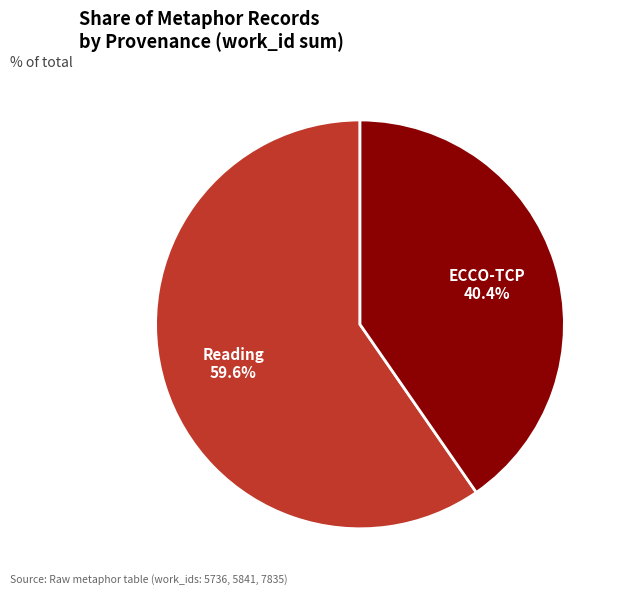

Do ECCO-TCP and Reading together represent more than half of the pie?

Yes